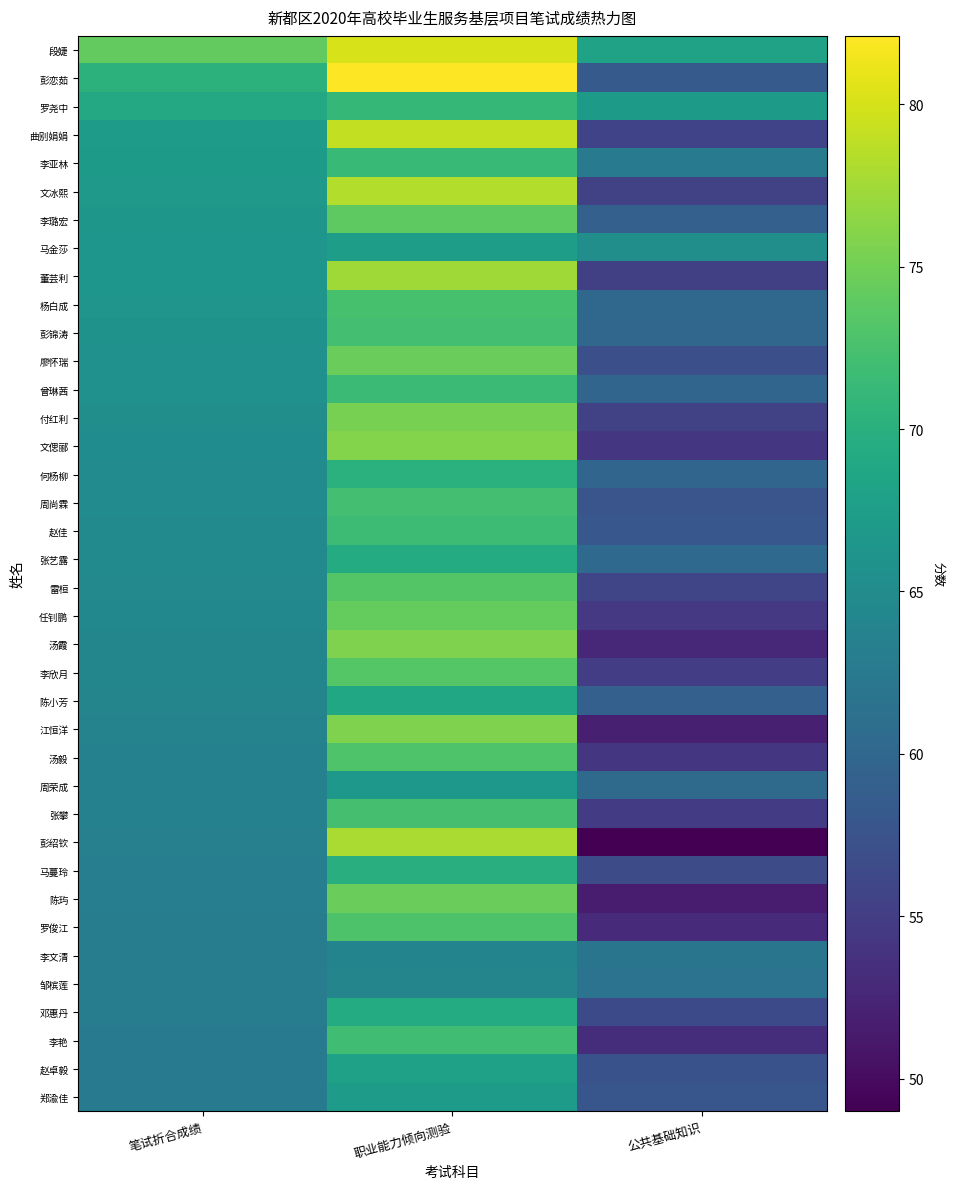

Count the number of data series in this chart.

38